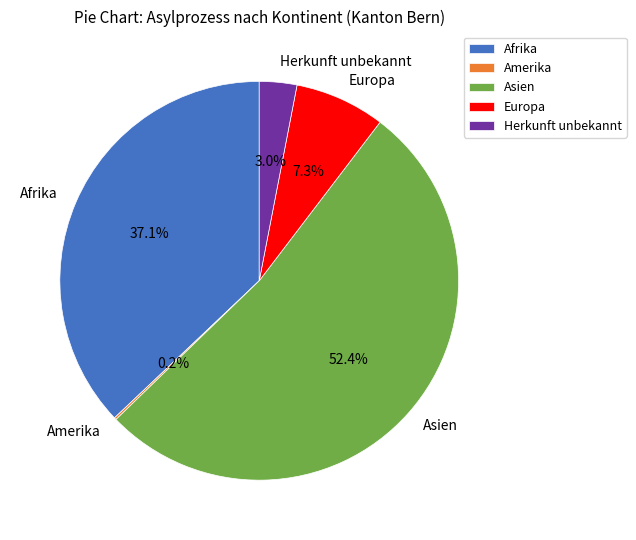

To the nearest percent, what is the difference between the Europa and Afrika slice percentages?

30%